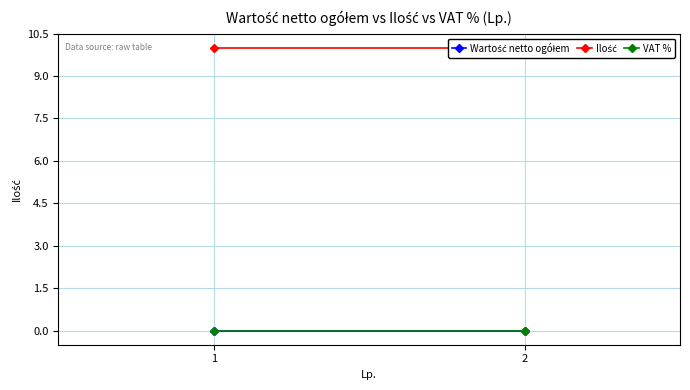

What is the sum of all Ilość values?

20